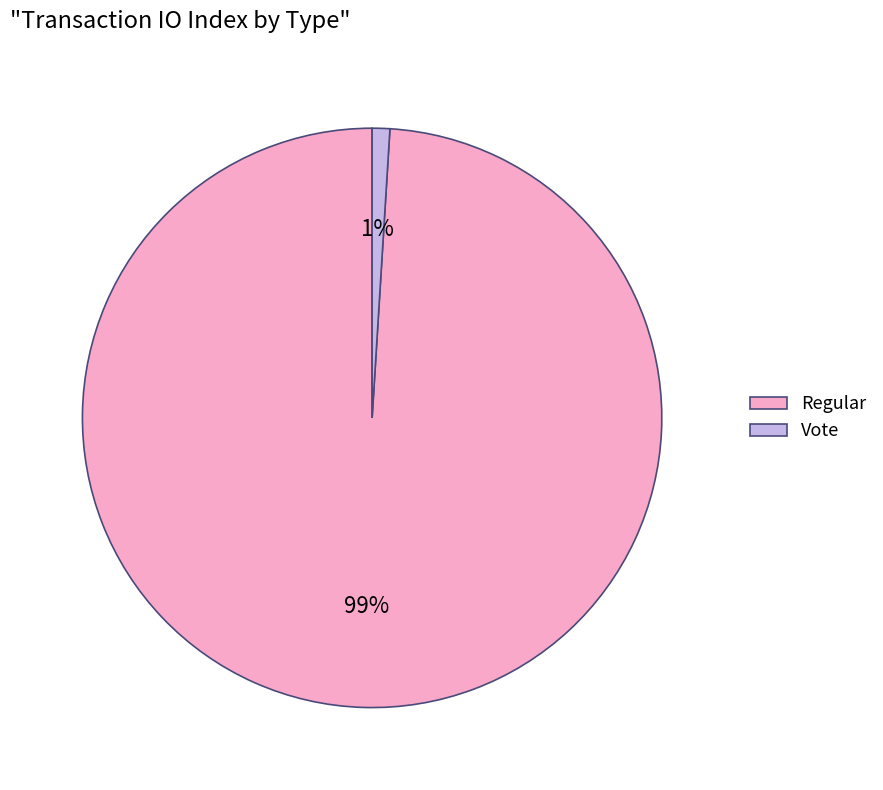

How many segments does this pie chart have?

2